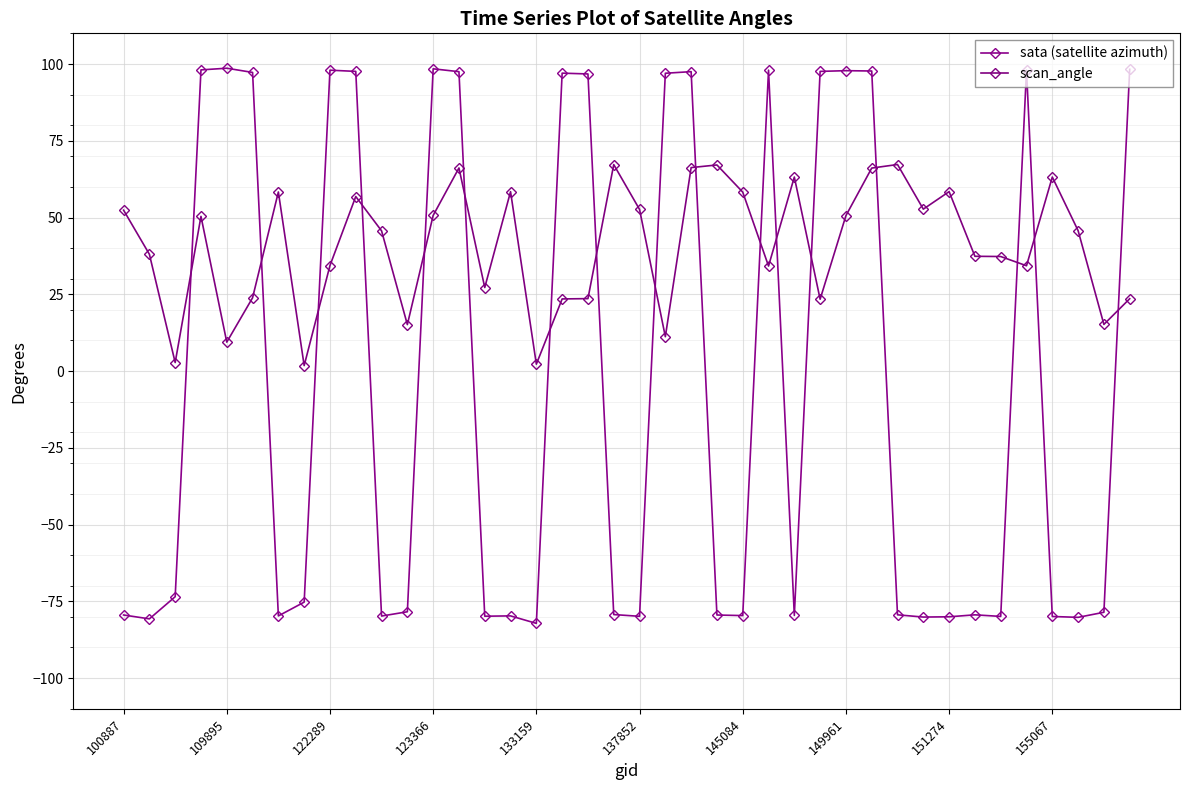

How many values in the sata (satellite azimuth) series are below -78?

21